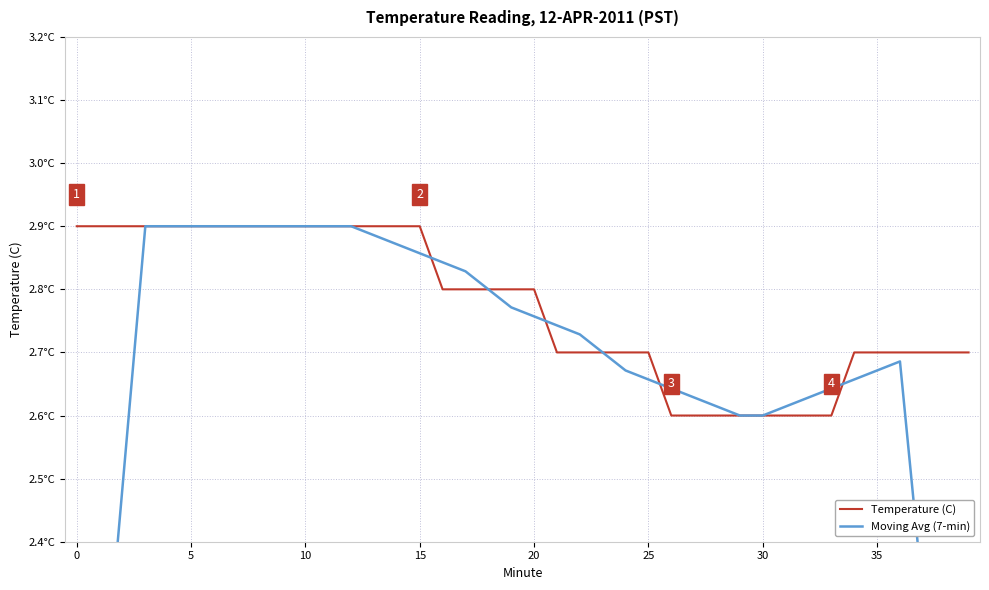

Reading left to right, list all the values displayed in this chart.

Temperature (C): 2.9	2.9	2.9	2.9	2.9	2.9	2.9	2.9	2.9	2.9	2.9	2.9	2.9	2.9	2.9	2.9	2.8	2.8	2.8	2.8	2.8	2.7	2.7	2.7	2.7	2.7	2.6	2.6	2.6	2.6	2.6	2.6	2.6	2.6	2.7	2.7	2.7	2.7	2.7	2.7
Moving Avg (7-min): 1.7	2.1	2.5	2.9	2.9	2.9	2.9	2.9	2.9	2.9	2.9	2.9	2.9	2.9	2.9	2.9	2.8	2.8	2.8	2.8	2.8	2.7	2.7	2.7	2.7	2.7	2.6	2.6	2.6	2.6	2.6	2.6	2.6	2.6	2.7	2.7	2.7	2.3	1.9	1.5